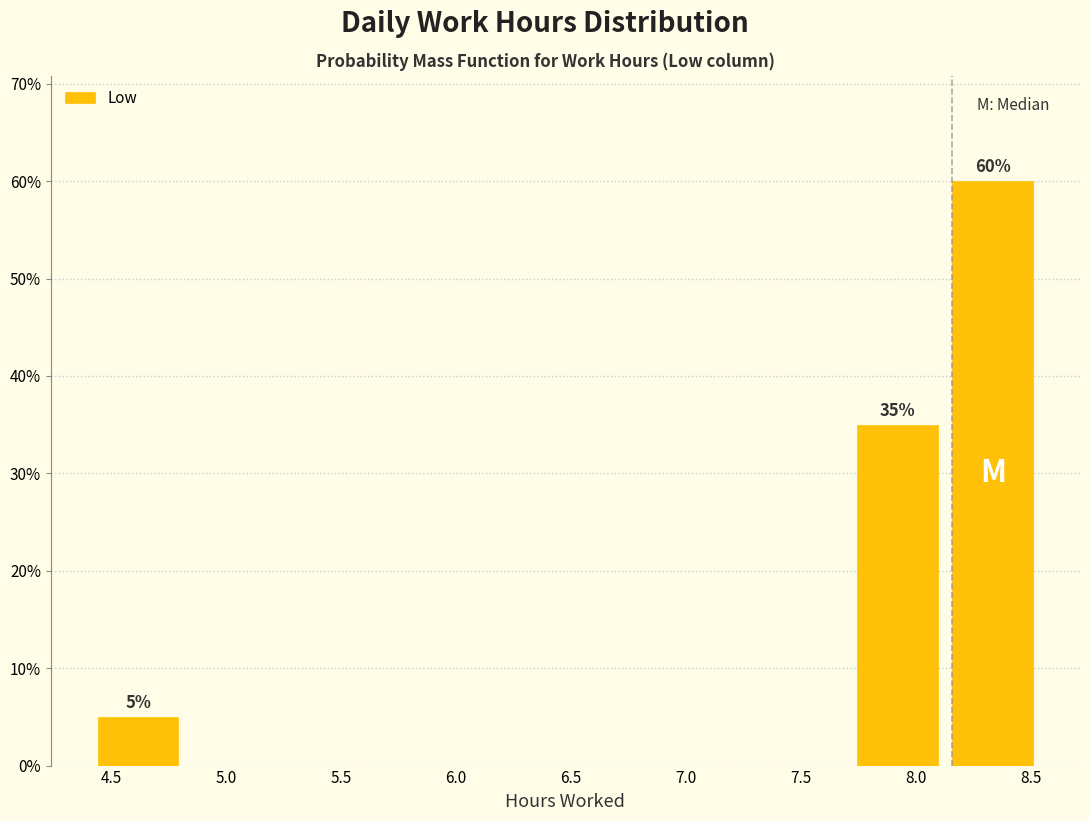

Which range on the x-axis has the tallest bar?

8.15 to 8.55